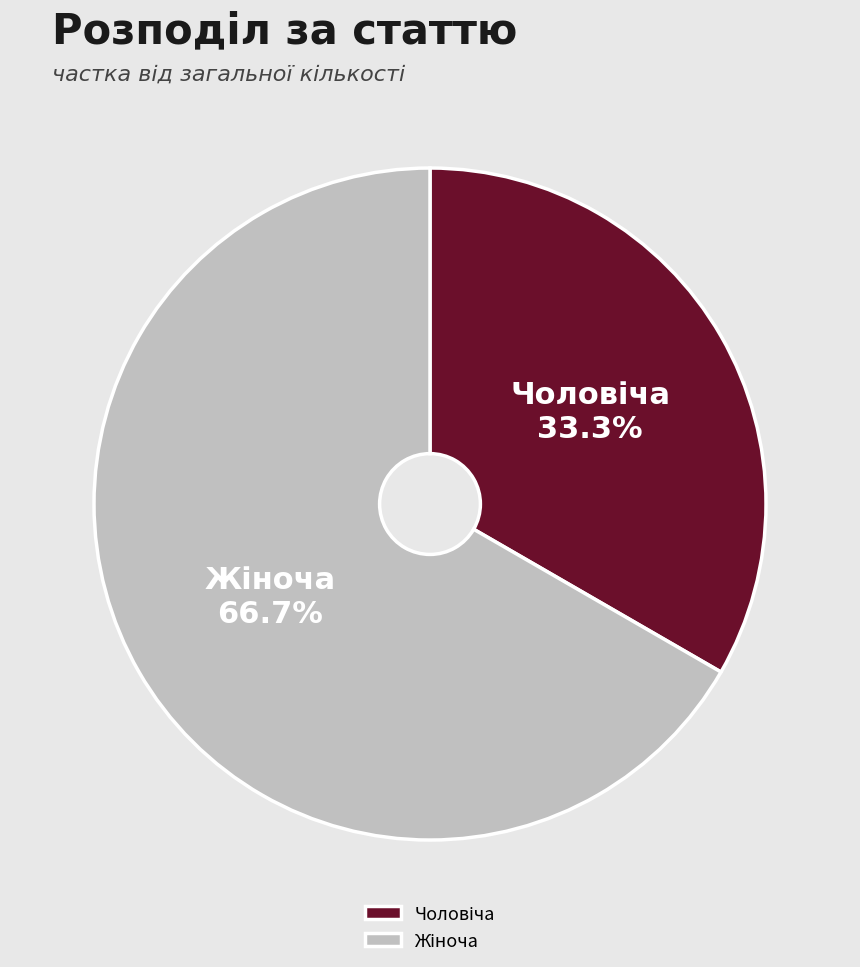

How many segments does this pie chart have?

2